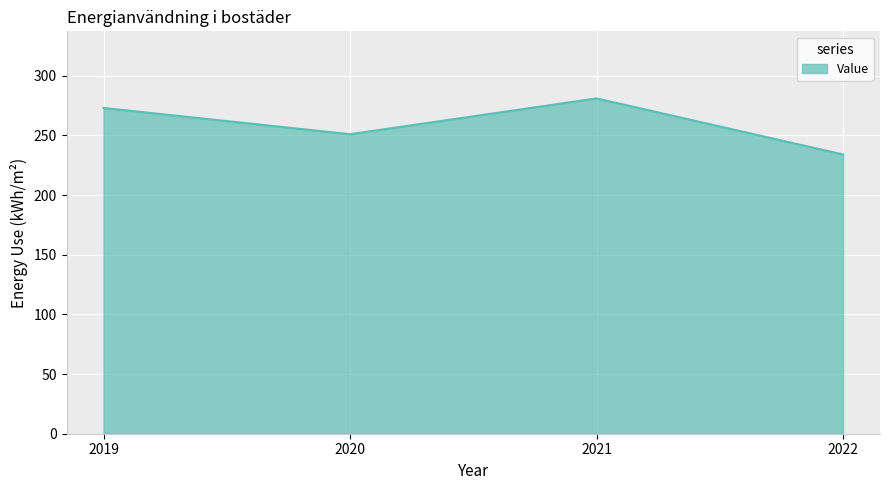

What is the difference between the second highest and minimum values?

39